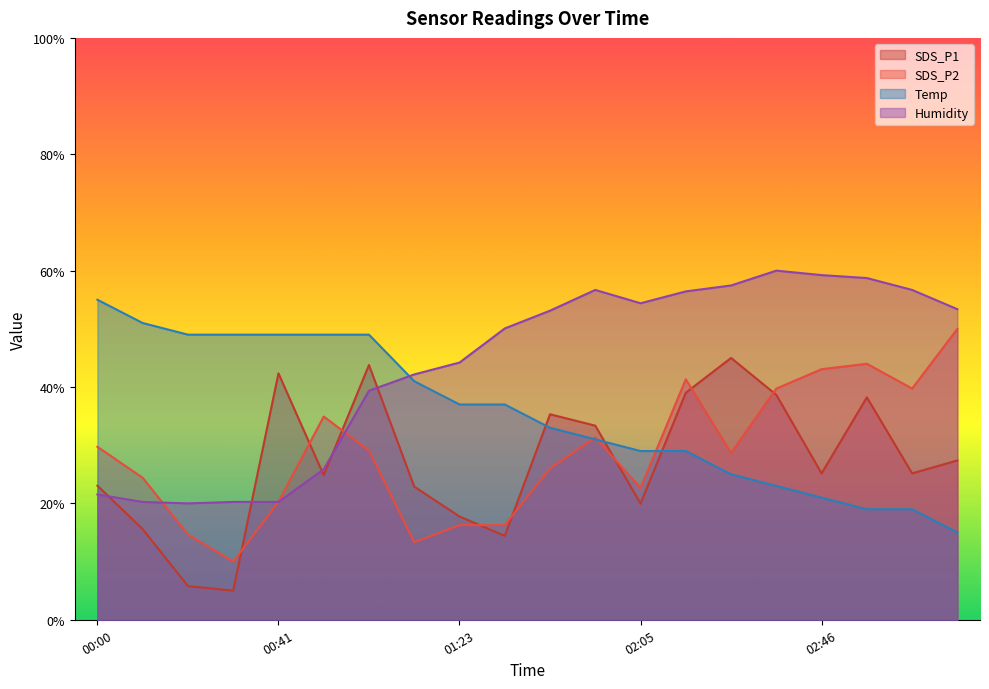

Between 01:55 and 02:36, which is larger?

02:36